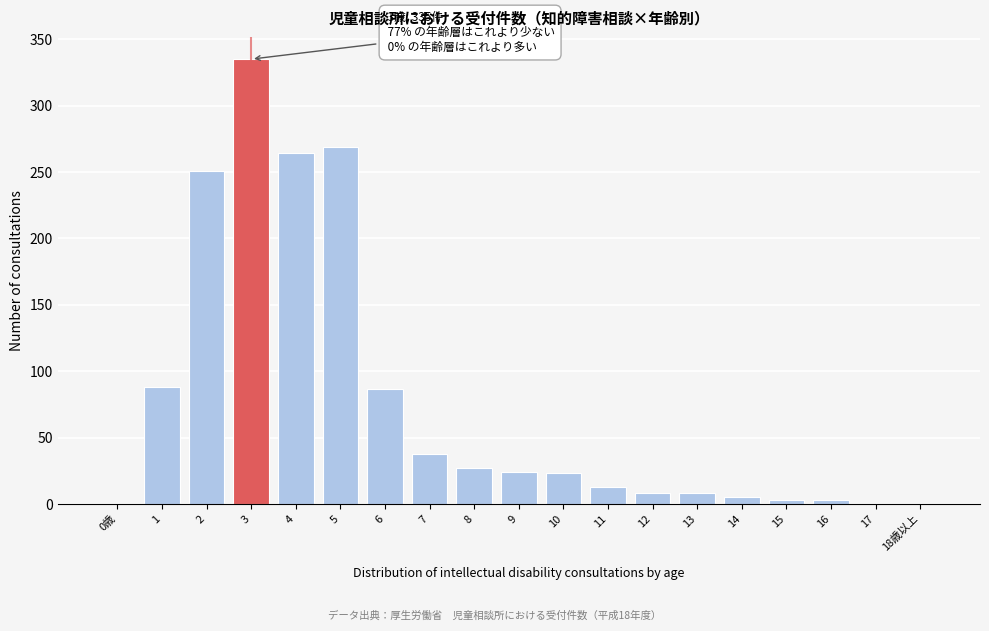

What is the sum of all values?

1446